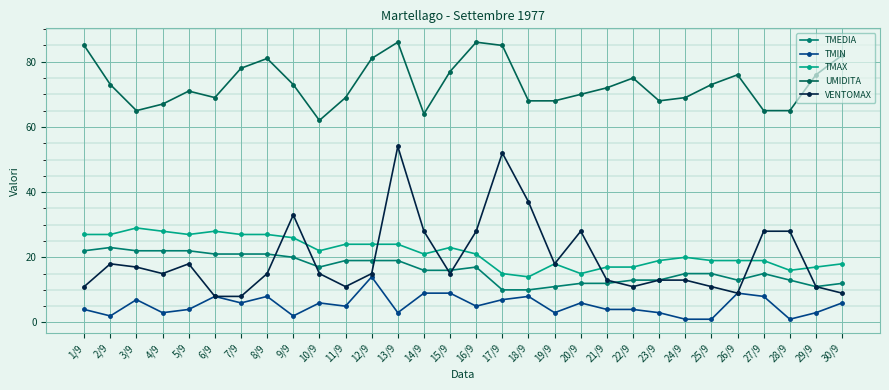

What is the value of the VENTOMAX point at the 22nd from the left?

11